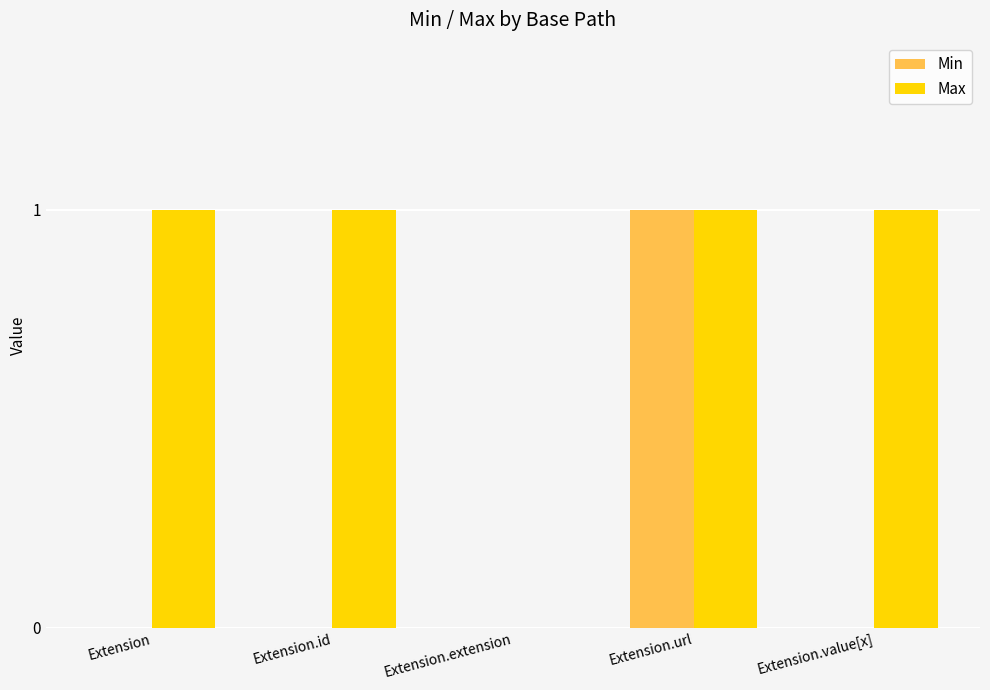

Are the bars horizontal?

No